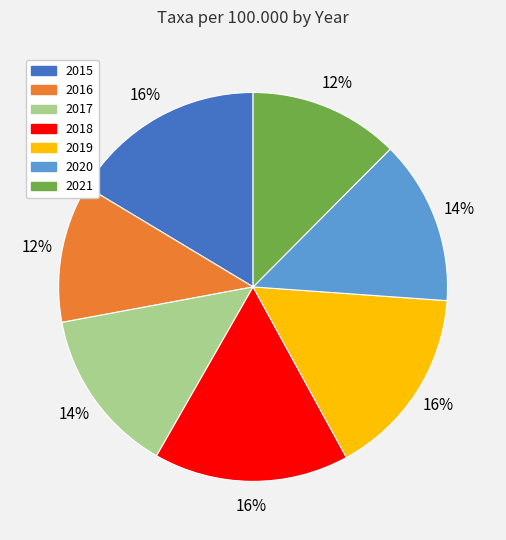

To the nearest percent, what is the average slice percentage?

14%